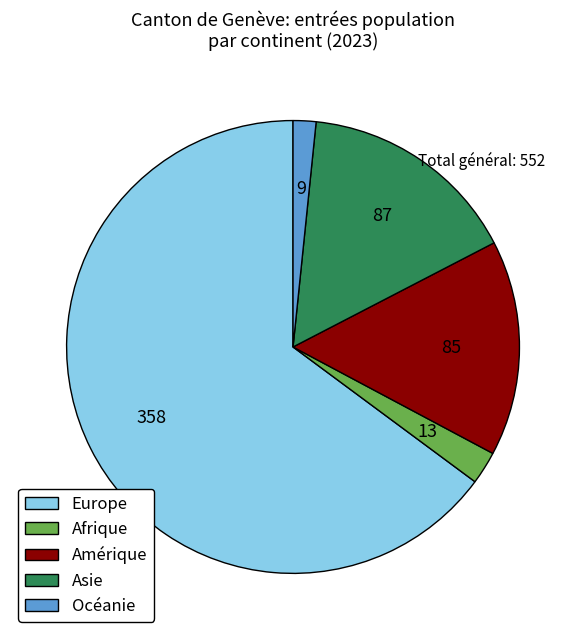

How many slices are in this pie chart?

5